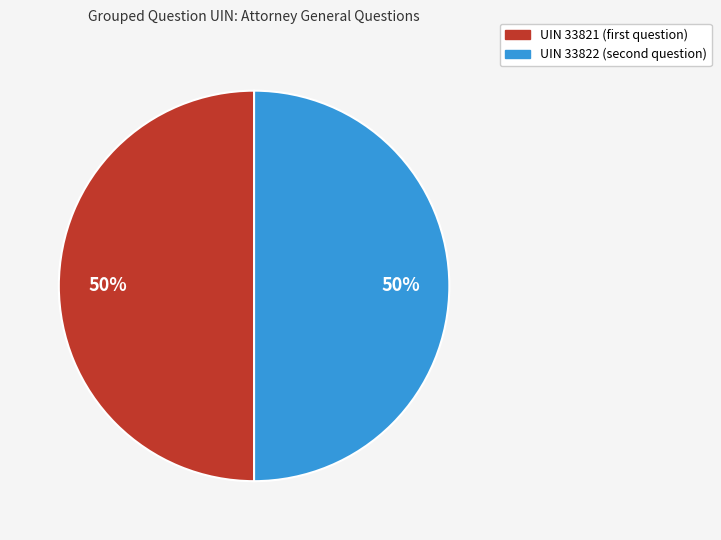

To the nearest percent, what is the average slice percentage?

50%